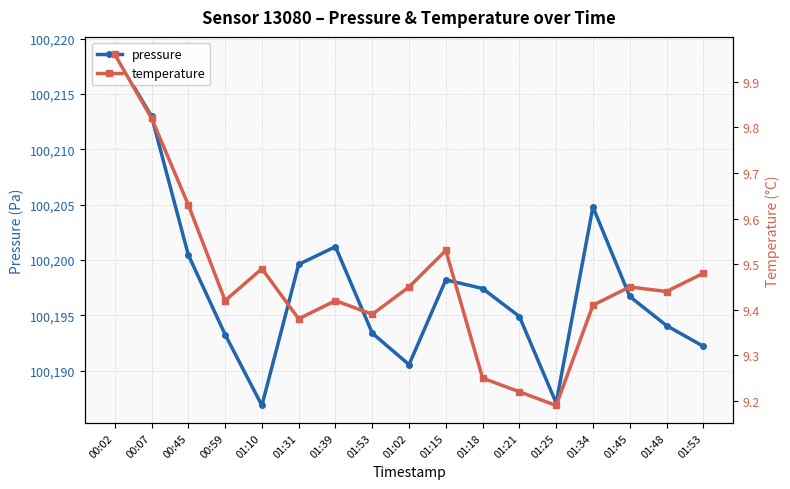

What is the difference between the temperature values at 01:45 and 01:25?

0.3